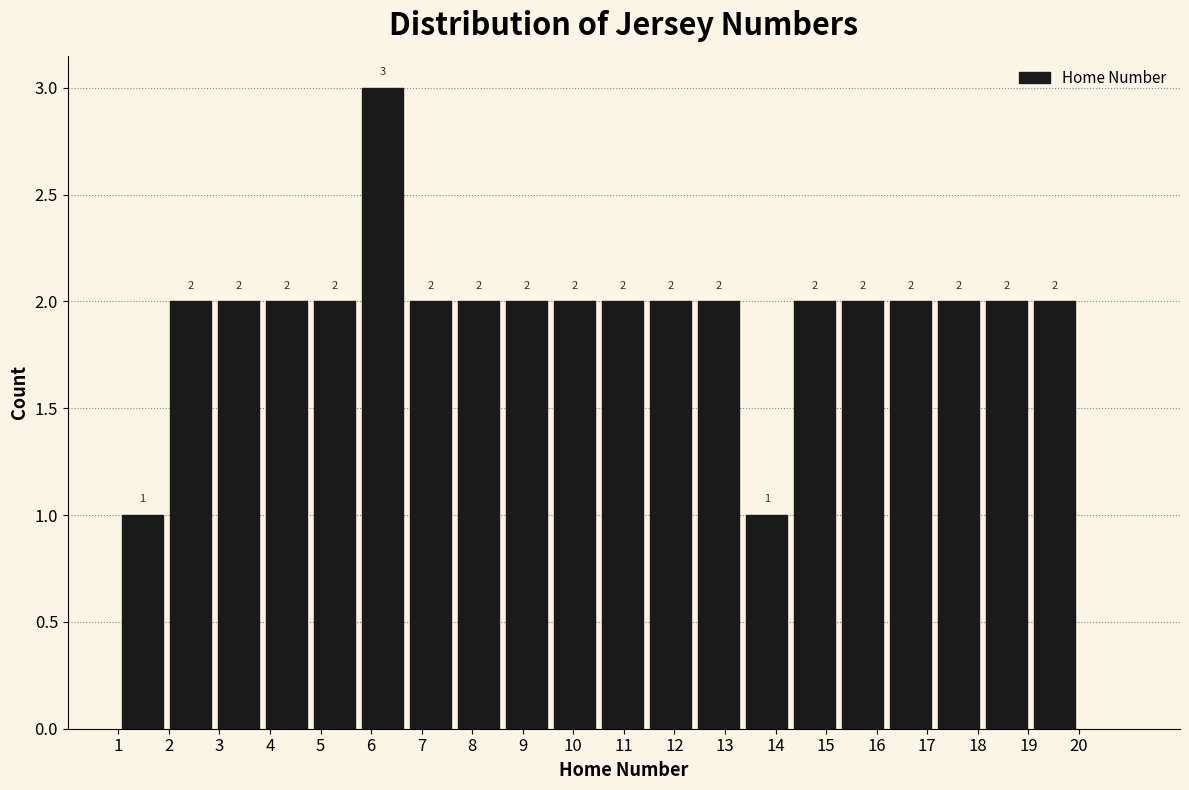

How tall is the bar that spans 8.60 to 9.55 on the x-axis? The bar edges are not printed on the chart, so give them approximately, as read against the axis.

2